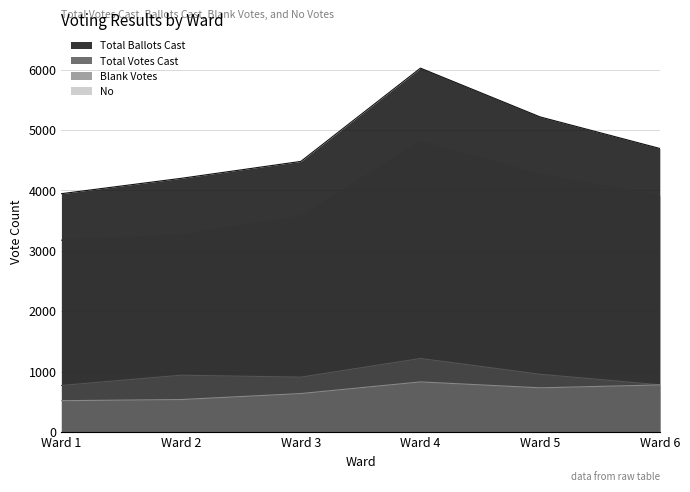

Where is No nearest to the value 673?

Ward 3